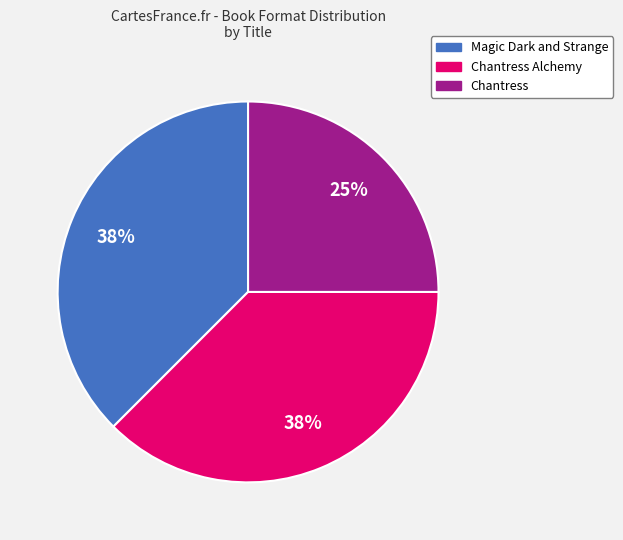

Does any single category account for the majority?

No